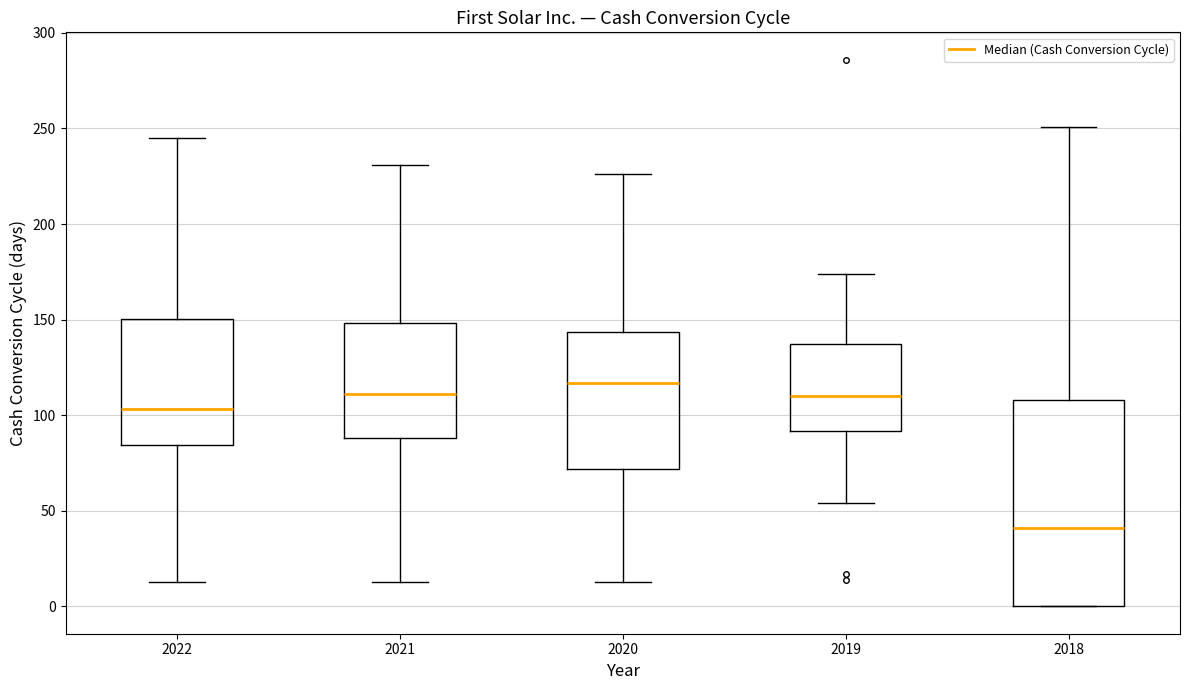

Comparing the boxes themselves (not the whiskers), which one is the tallest?

2018